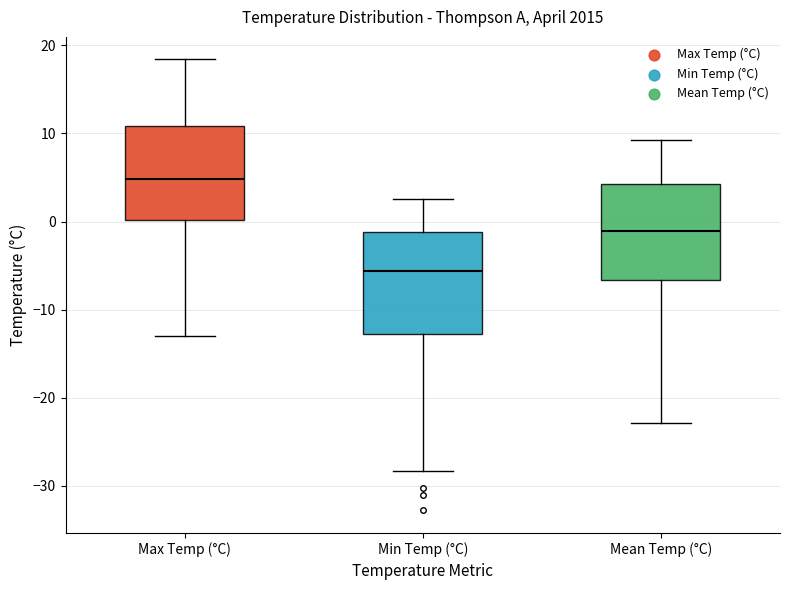

Reading left to right, read every box against the y-axis: the position of its median line, the range the box covers, and the ends of its whiskers. The values are not printed on the chart, so give them approximately, as read against the axis.

Max Temp (°C): median 5, box 0 to 11, whiskers -13 to 18
Min Temp (°C): median -6, box -13 to -1, whiskers -28 to 3
Mean Temp (°C): median -1, box -7 to 4, whiskers -23 to 9